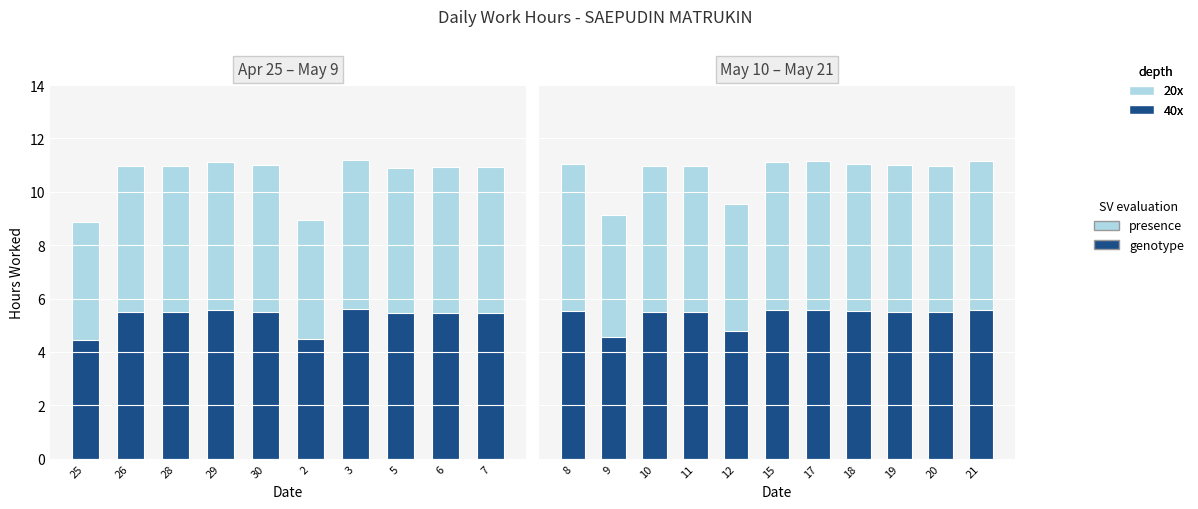

What is the value of the genotype (40x) bar at the 6th from the left?

5.6